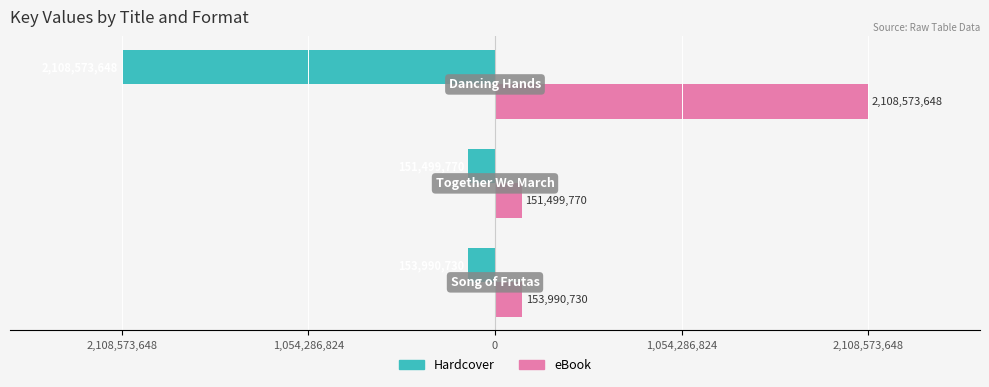

What are all the series names shown in the legend?

Hardcover, eBook